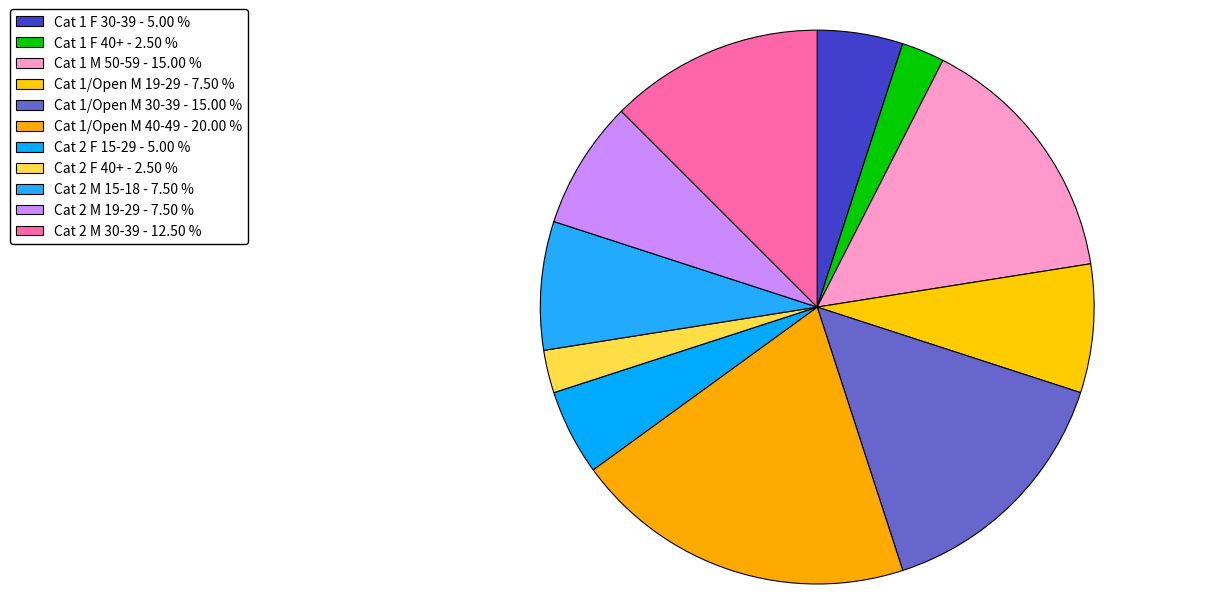

Is the sum of Cat 1 F 30-39 and Cat 2 F 15-29 greater than half?

No